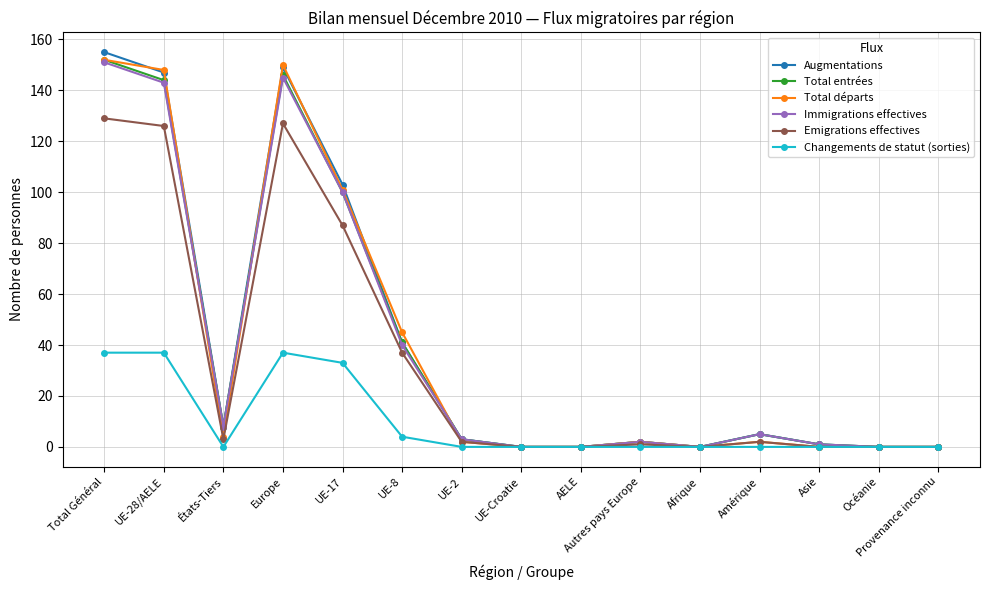

What is the approximate value of Emigrations effectives at UE-17, to the nearest 10?

90